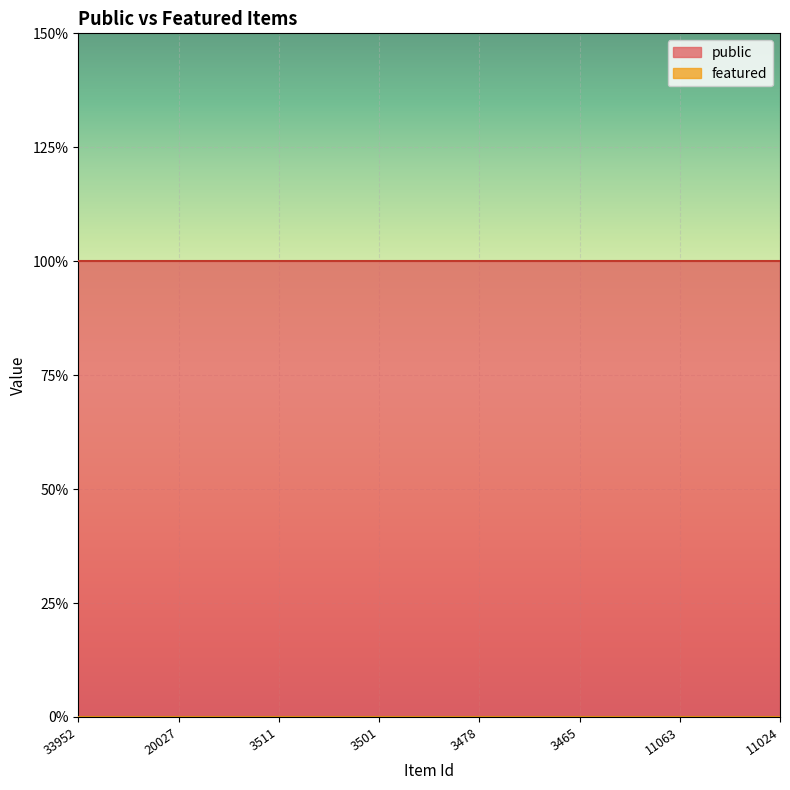

Reading left to right, transcribe all the data shown in this chart.

public: 33952=1	20027=1	3511=1	3501=1	3478=1	3465=1	11063=1	11024=1
featured: 33952=0	20027=0	3511=0	3501=0	3478=0	3465=0	11063=0	11024=0